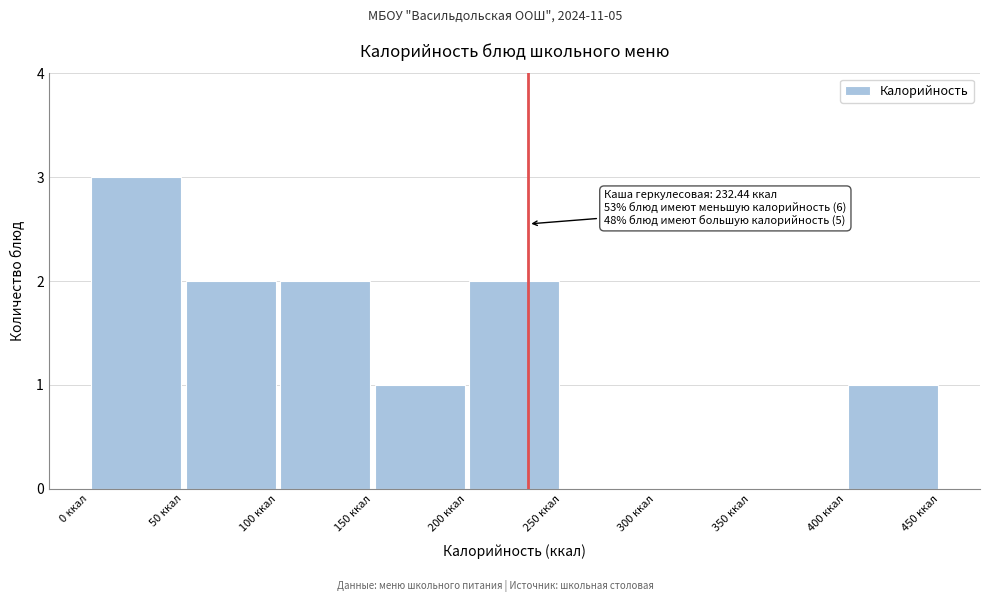

Which range on the x-axis has the tallest bar?

0 to 50